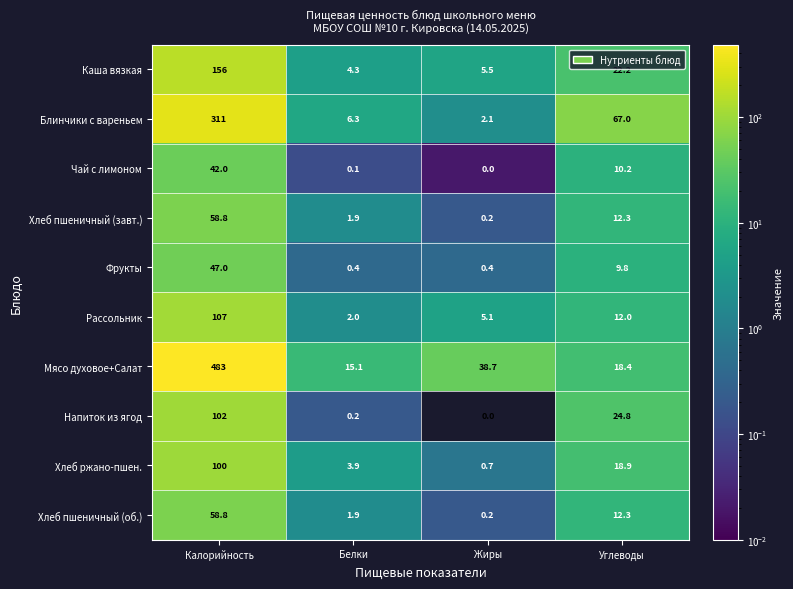

Which series has the widest spread of values?

Мясо духовое+Салат